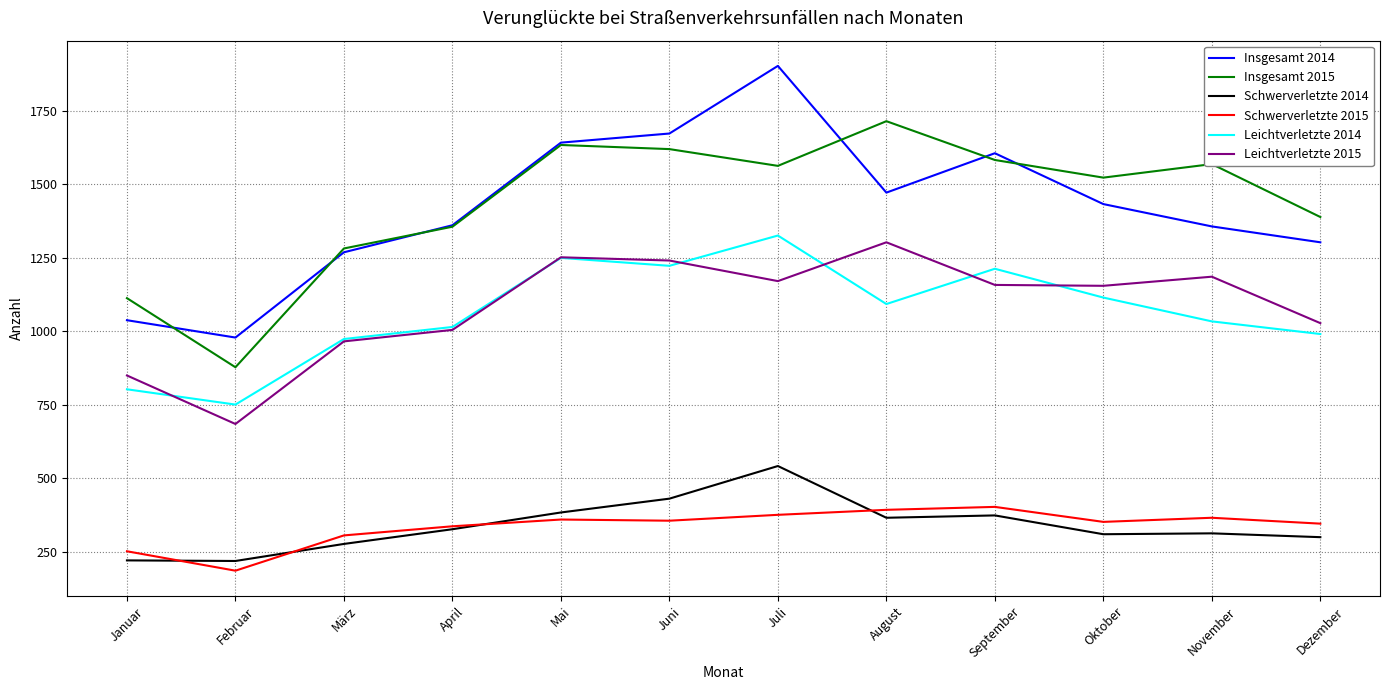

List the series in order of their peak value, lowest first.

Schwerverletzte 2015, Schwerverletzte 2014, Leichtverletzte 2015, Leichtverletzte 2014, Insgesamt 2015, Insgesamt 2014